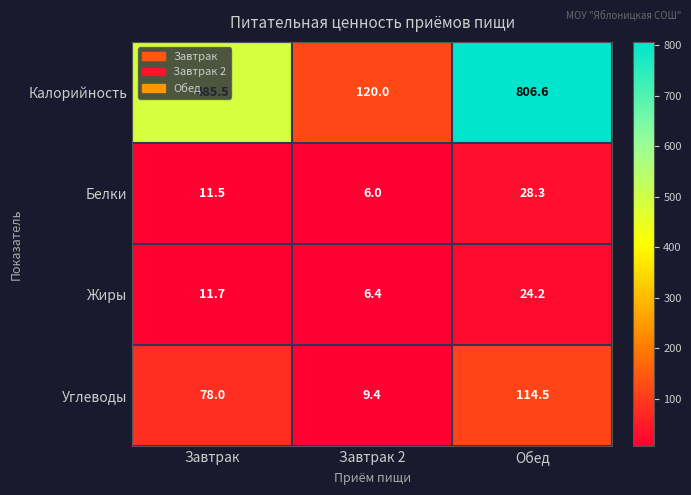

What is the sum of all Углеводы values?

201.9